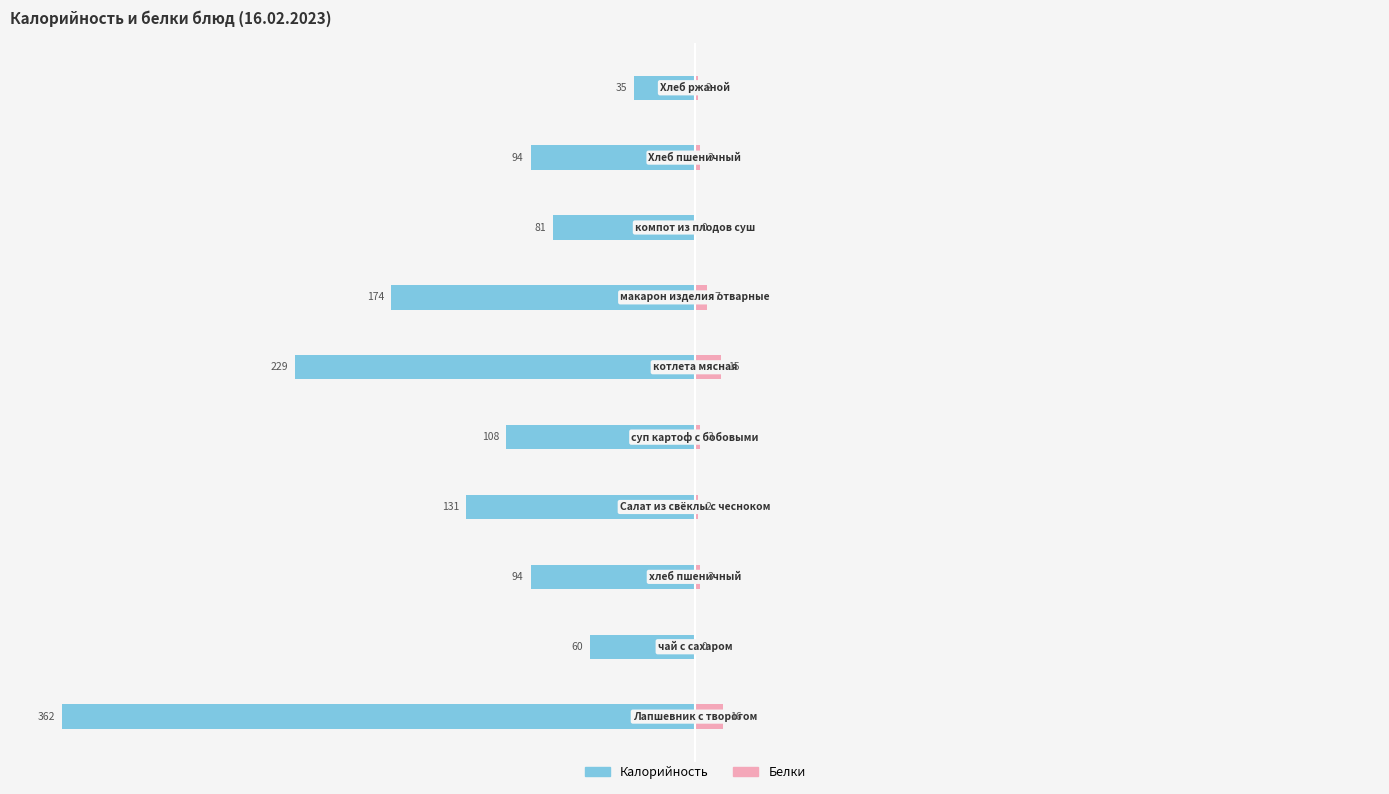

Which has a higher value, 2 or 7?

7